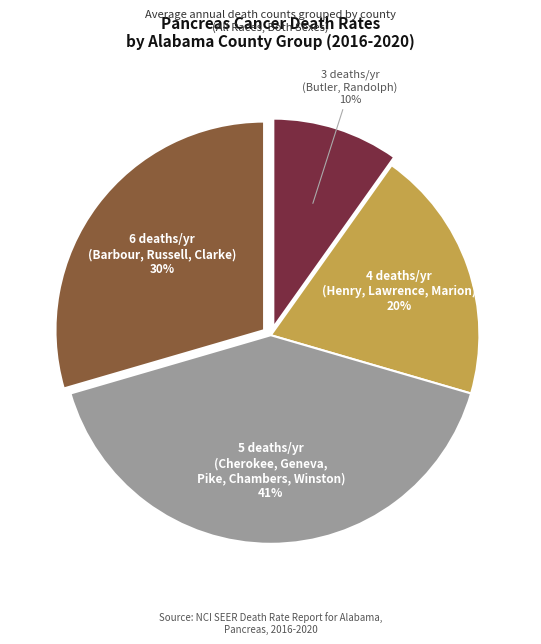

How many segments does this pie chart have?

4